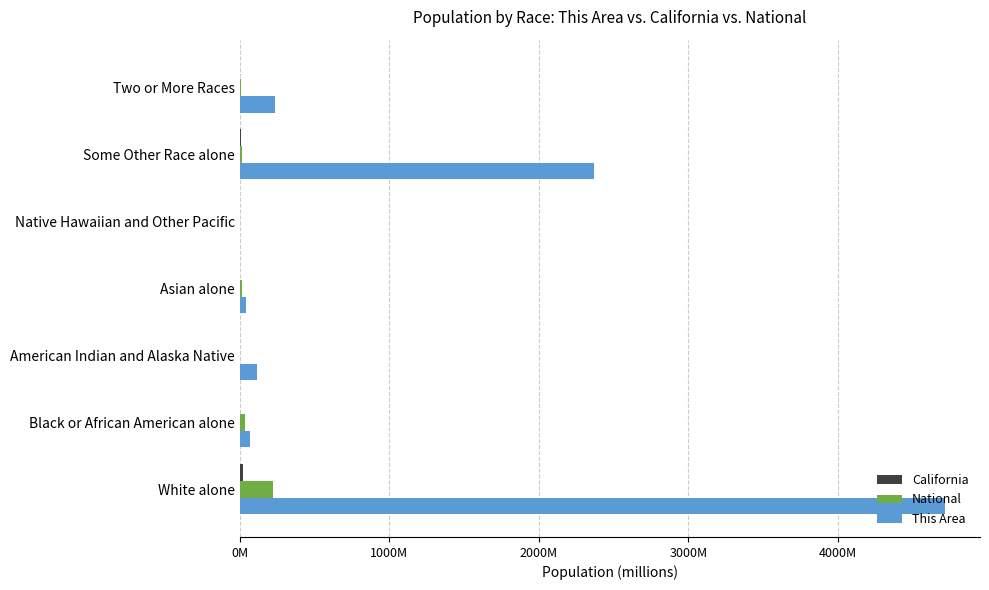

How many bars are there in each group?

3